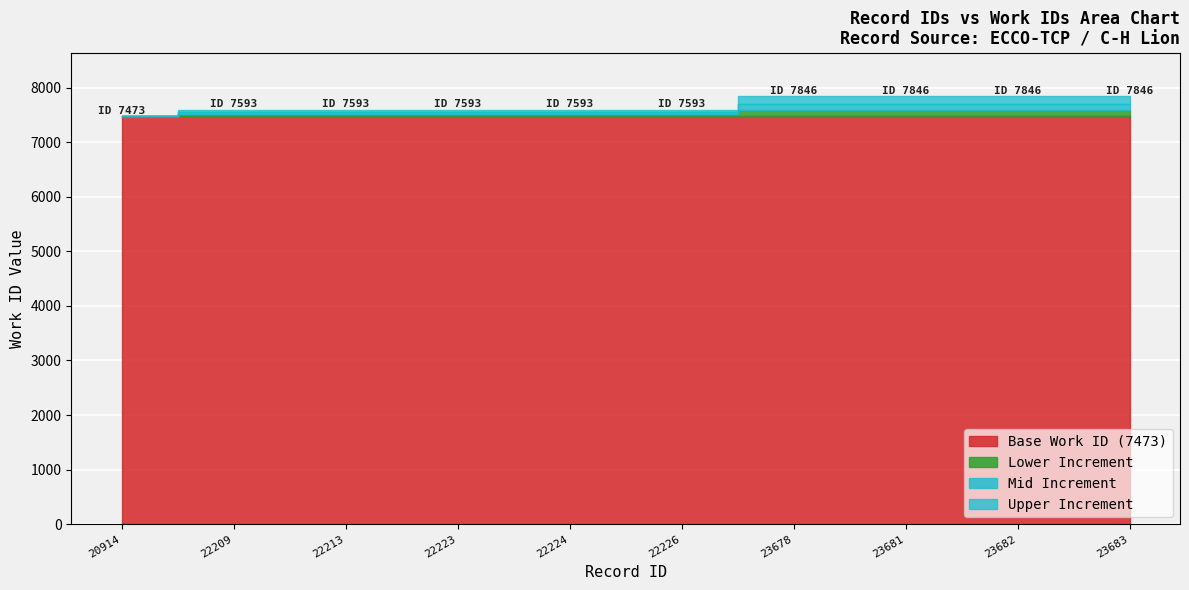

List the labels in order of value, smallest first.

20914, 22209, 22213, 22223, 22224, 22226, 23678, 23681, 23682, 23683